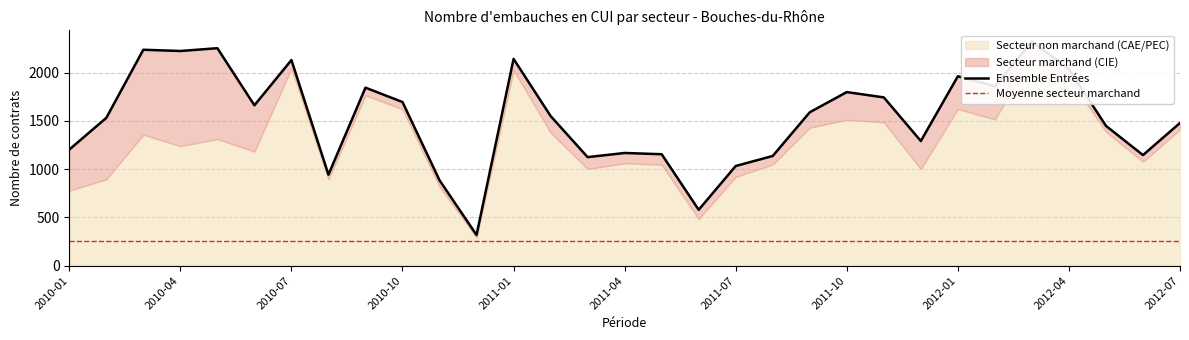

What is the sum of all Ensemble Entrées values?

47505